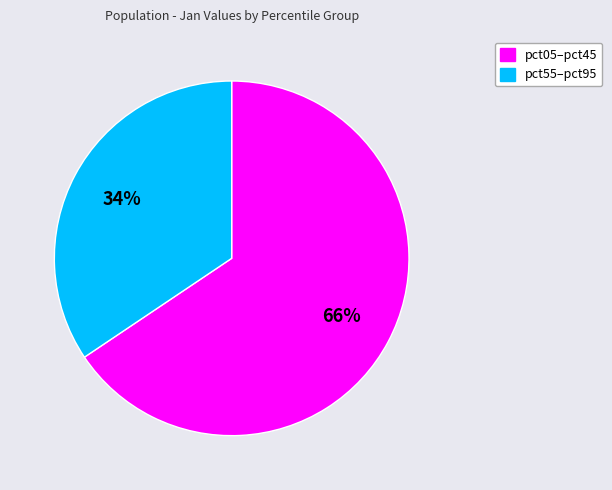

Is there a majority slice in this chart?

Yes